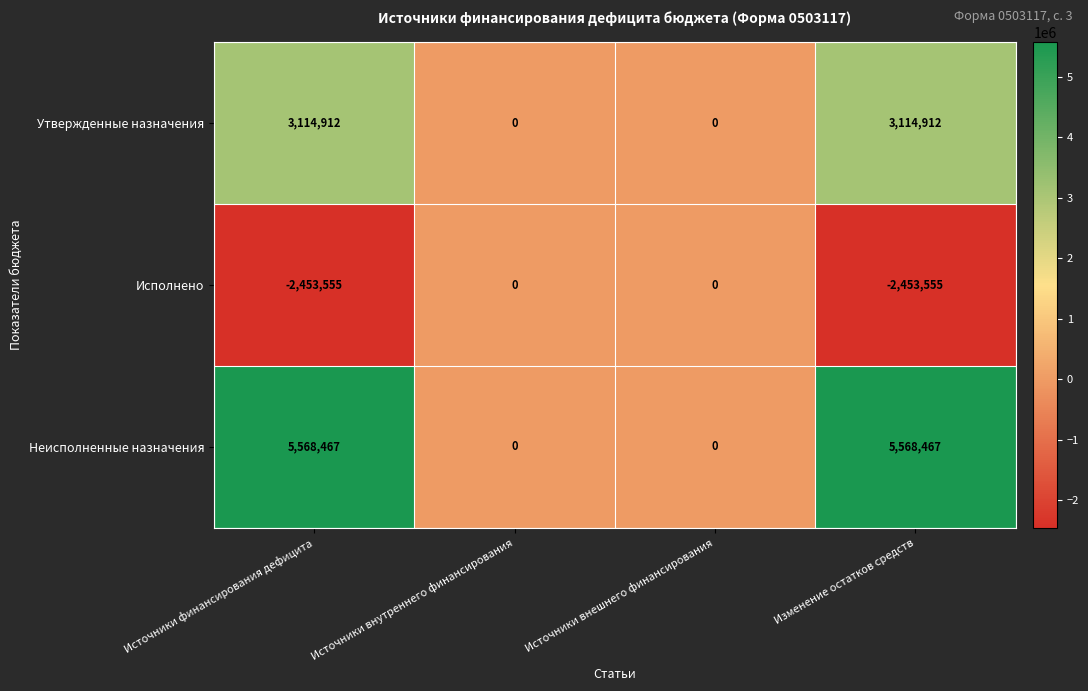

Is the value of Неисполненные назначения at Источники финансирования дефицита greater than the value of Исполнено at Источники финансирования дефицита?

Yes